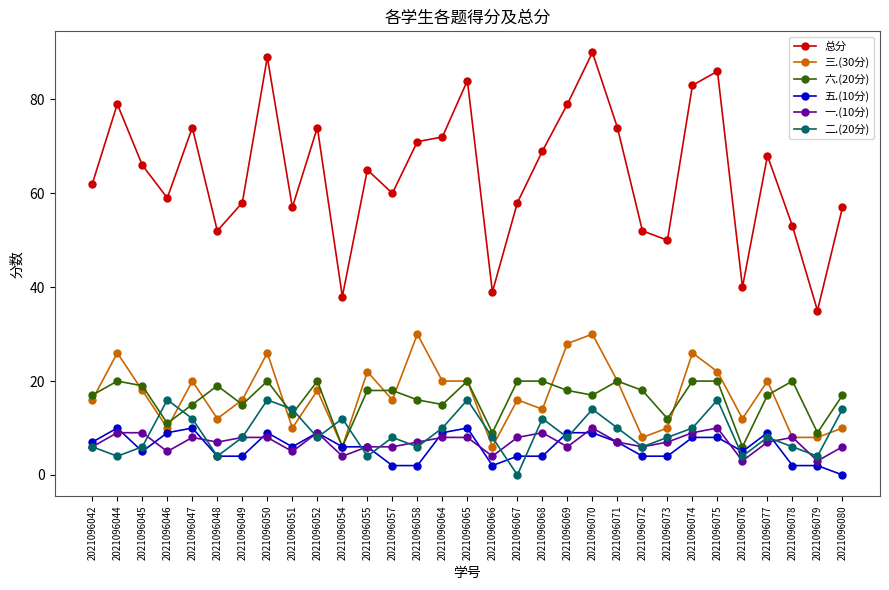

Which series has the largest range (max minus min)?

总分